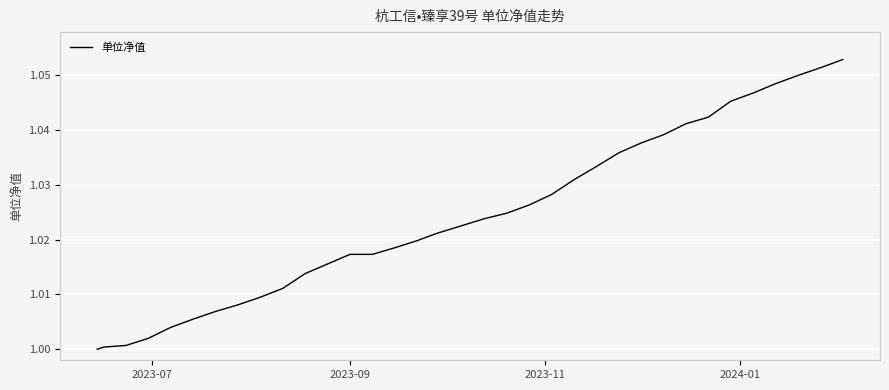

Reading left to right, extract all data points from this chart.

1.0	1.0	1.0	1.0	1.0	1.0	1.0	1.0	1.0	1.0	1.0	1.0	1.0	1.0	1.0	1.0	1.0	1.0	1.0	1.0	1.0	1.0	1.0	1.0	1.0	1.0	1.0	1.0	1.0	1.0	1.0	1.1	1.1